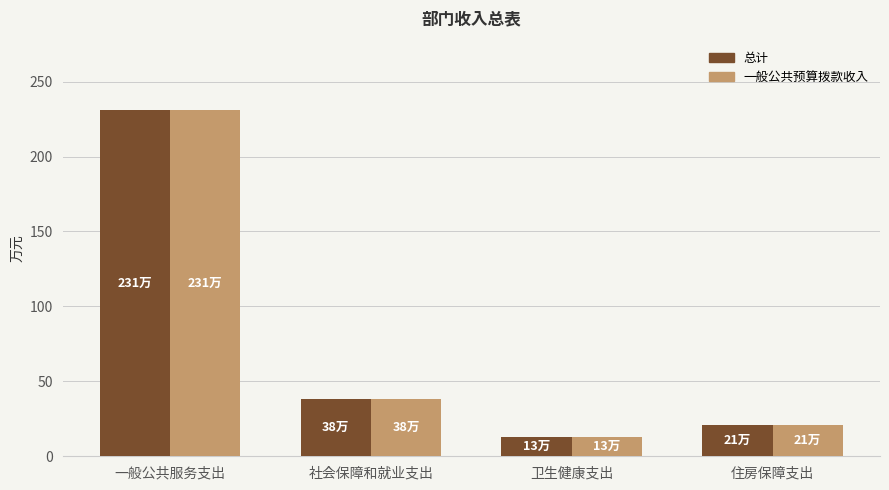

What is the highest value of the 总计 series?

231.1